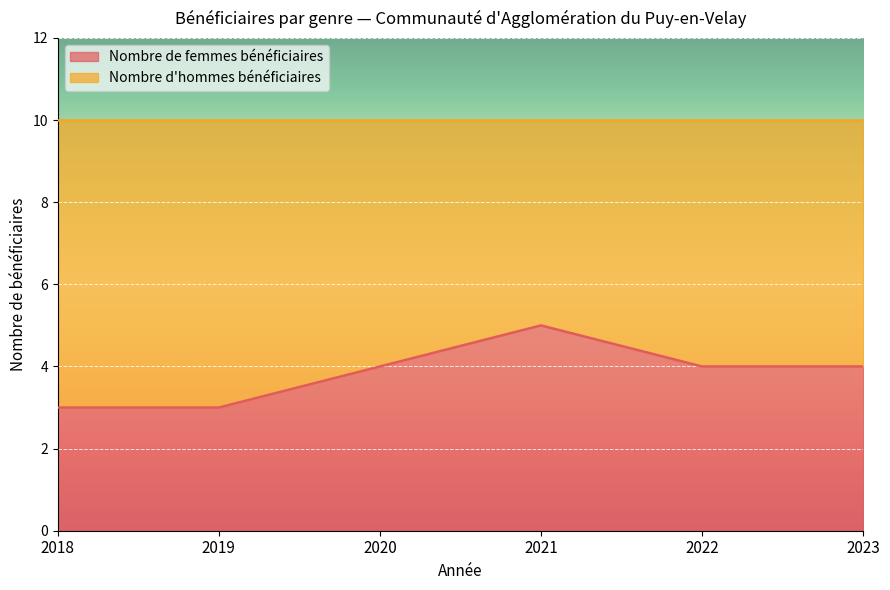

At which label does the data first exceed 4?

2021